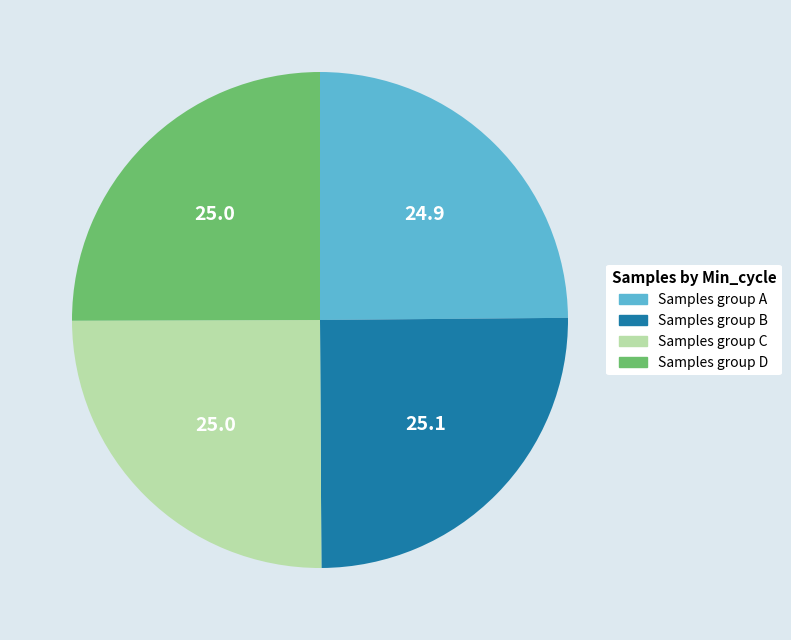

What is the ratio of the value at Samples group C to the value at Samples group D?

1.0